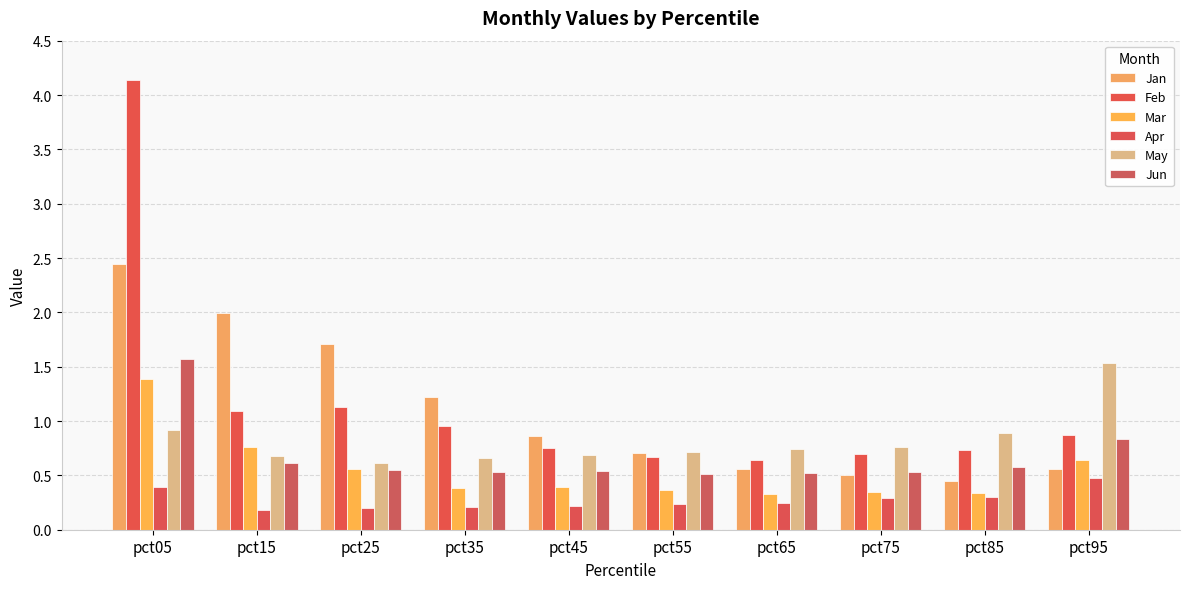

What is the highest value of the Mar series?

1.4